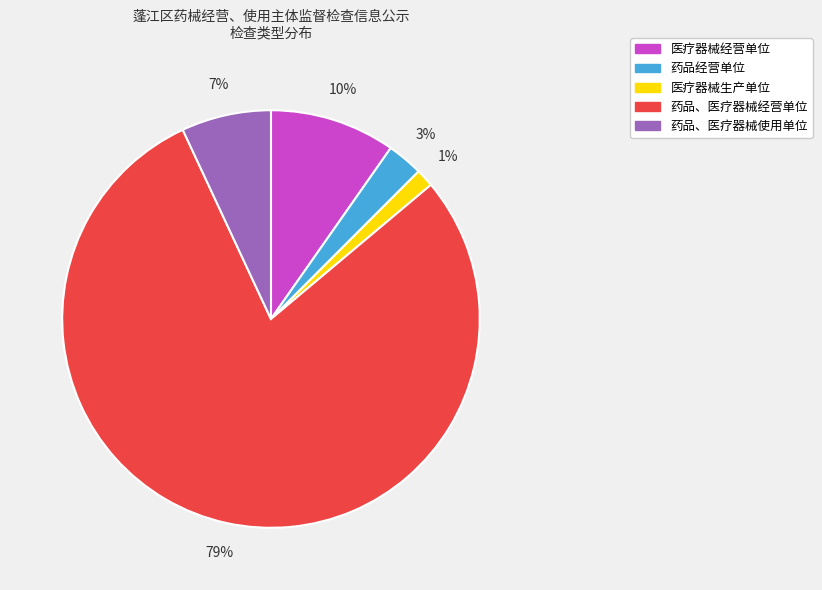

Combined, do 药品、医疗器械经营单位 and 药品经营单位 account for over 50%?

Yes